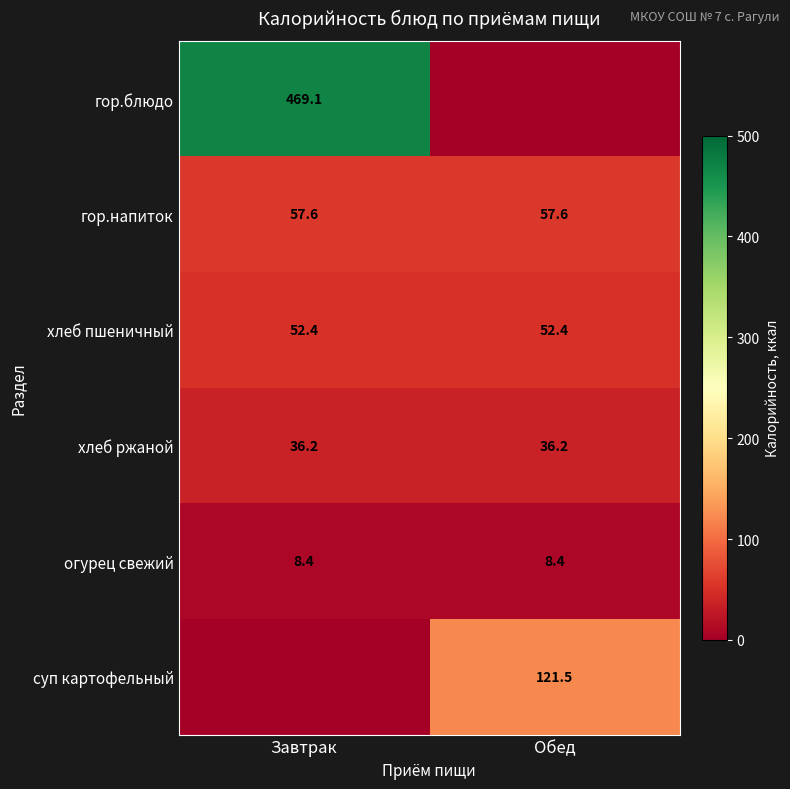

What is the spread (max minus min) of values at Обед?

121.5